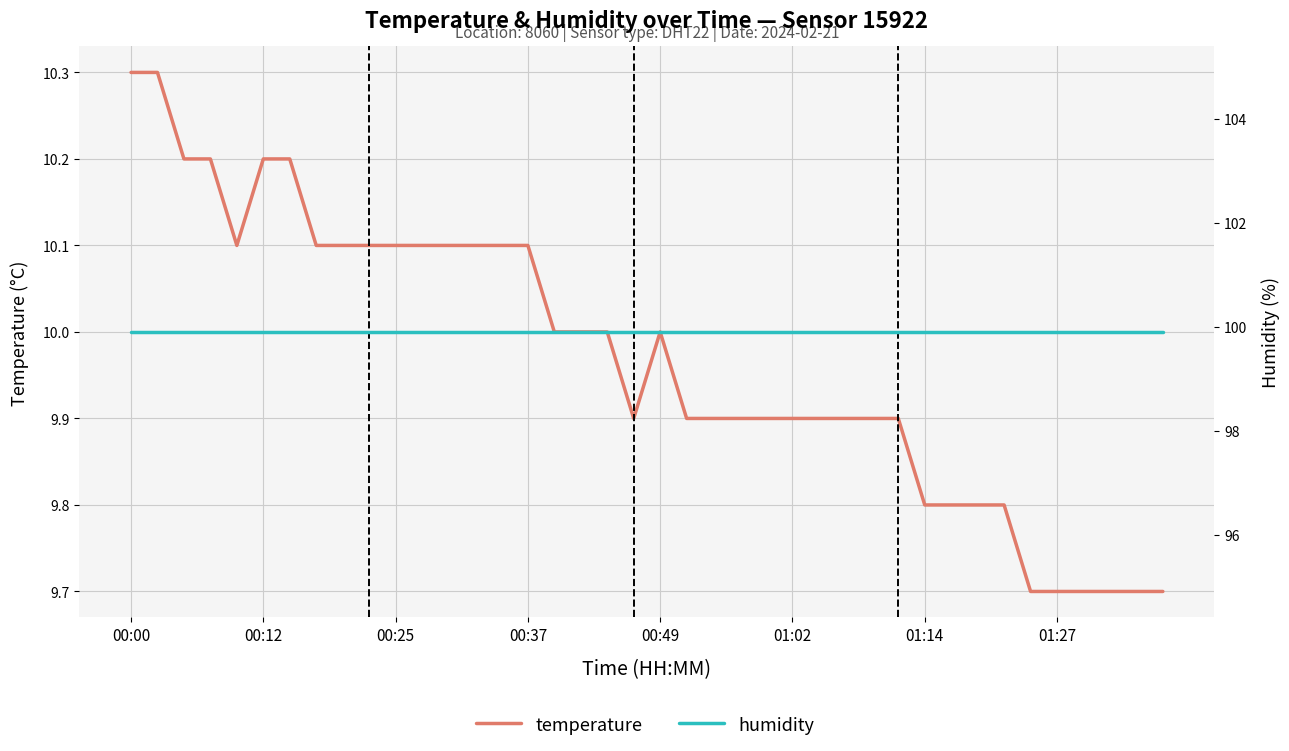

Read the temperature value at 9.

10.1